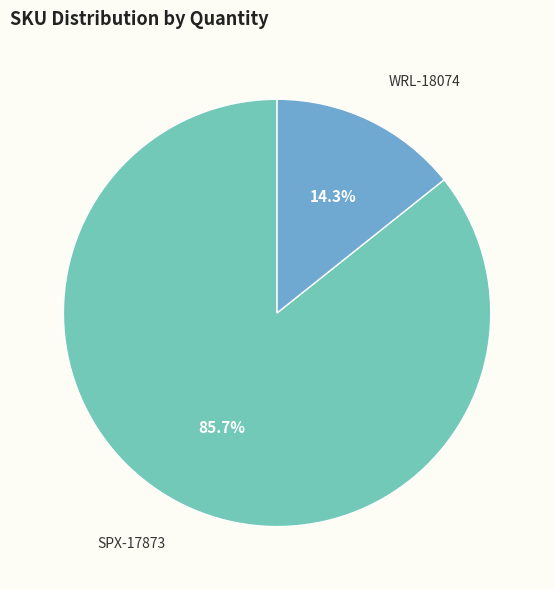

Is there a majority slice in this chart?

Yes